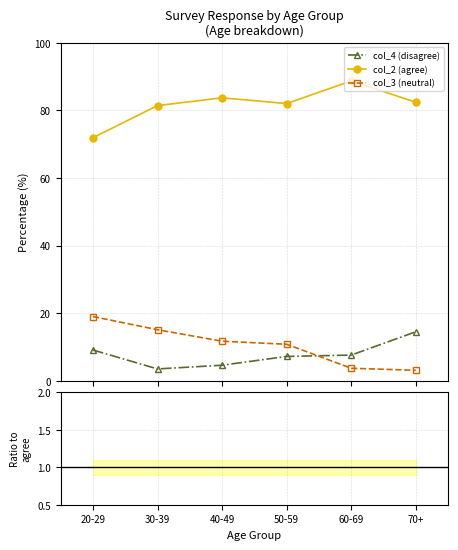

What is the average value of the col_2 (agree) series?

81.7